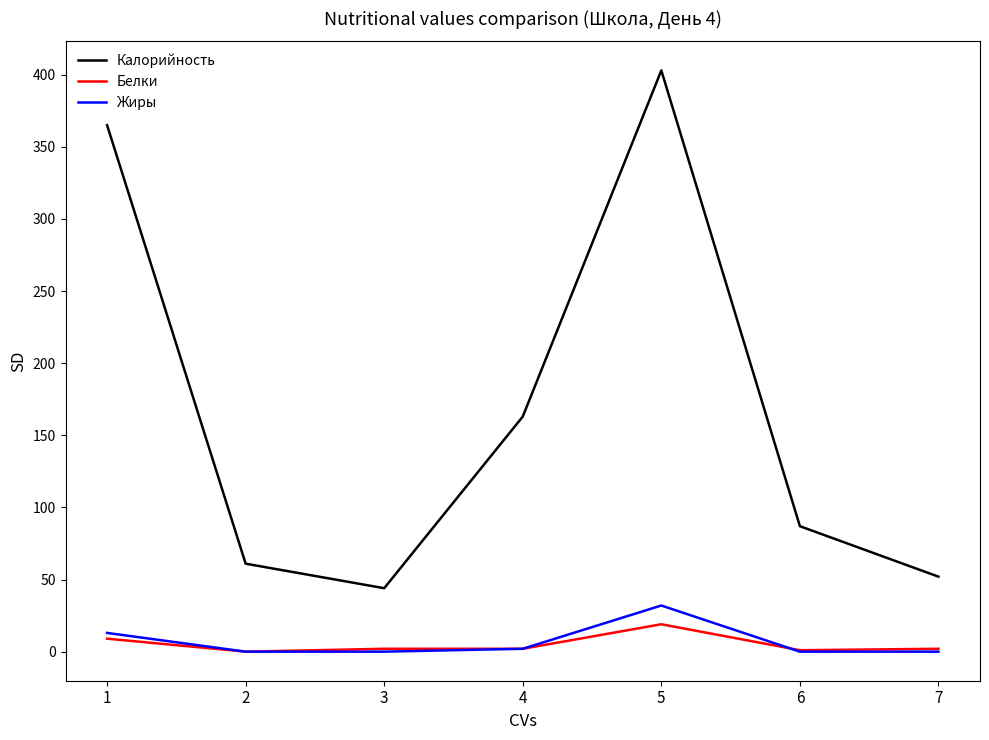

Which category has the highest value across all series?

5